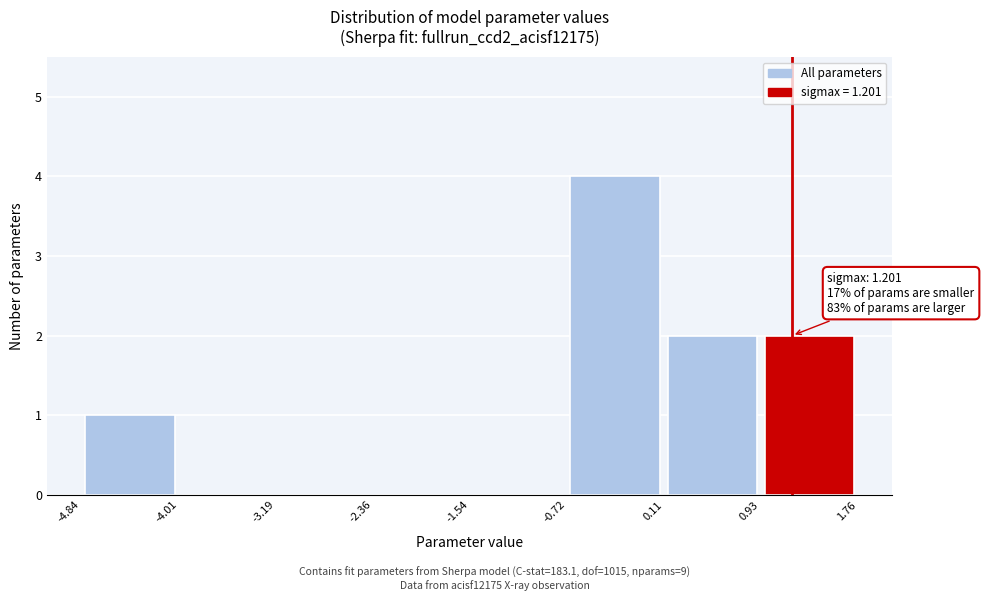

Which range on the x-axis has the tallest bar?

-0.72 to 0.11